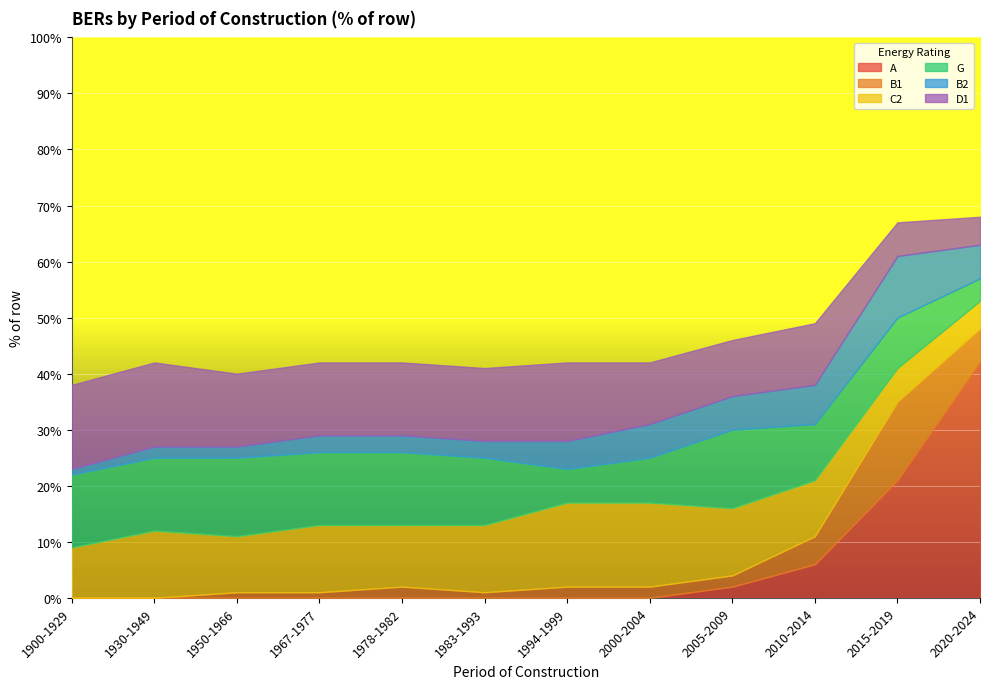

True or false: B1 and D1 intersect in this chart.

True